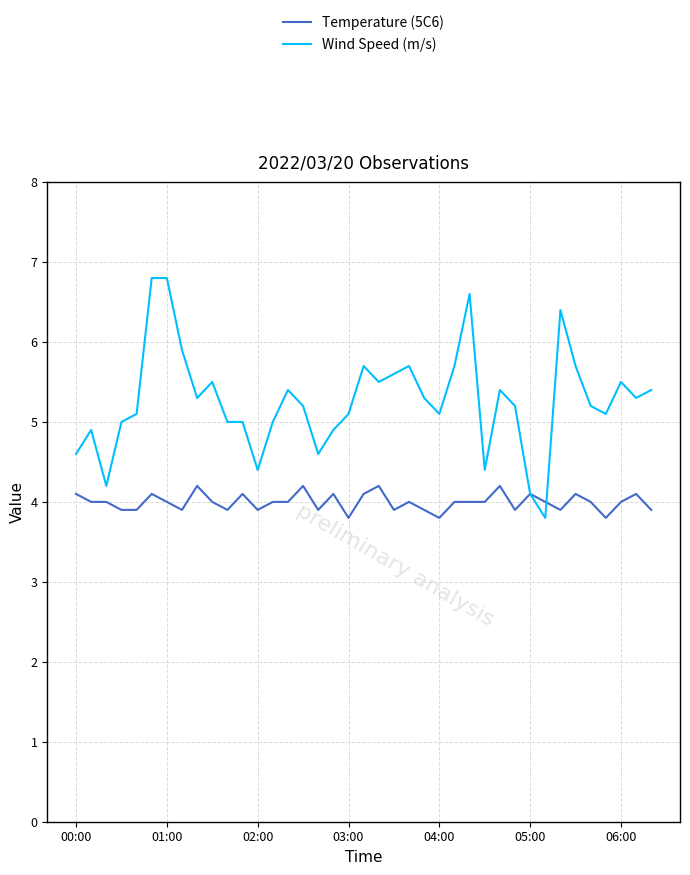

What is the maximum value for Temperature (5C6)?

4.2